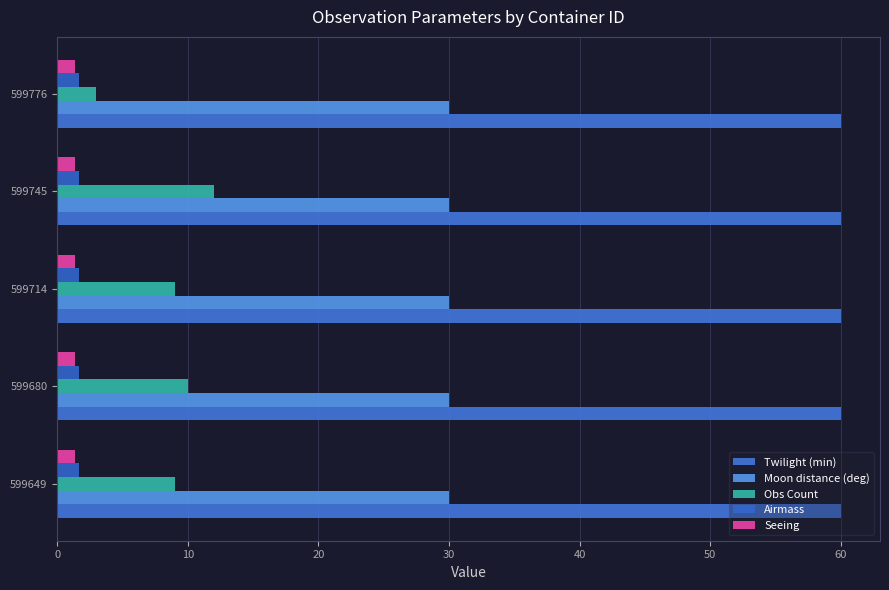

Count the number of data series in this chart.

5